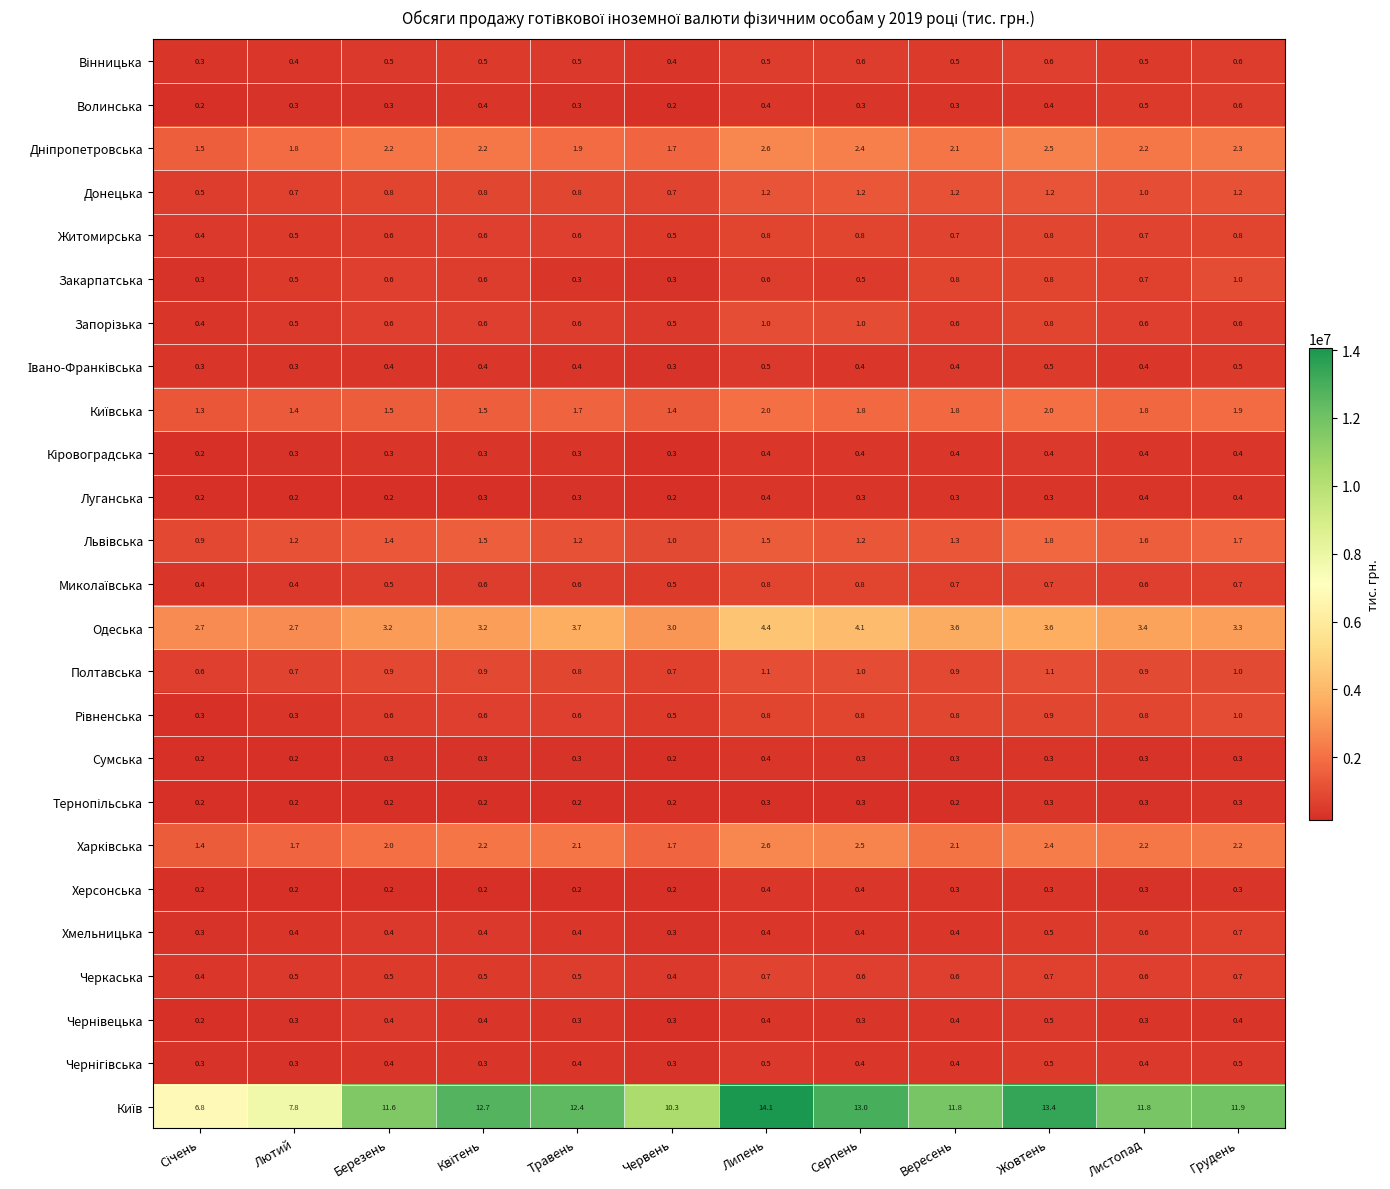

What is the difference between the highest and lowest values at Грудень?

11.6